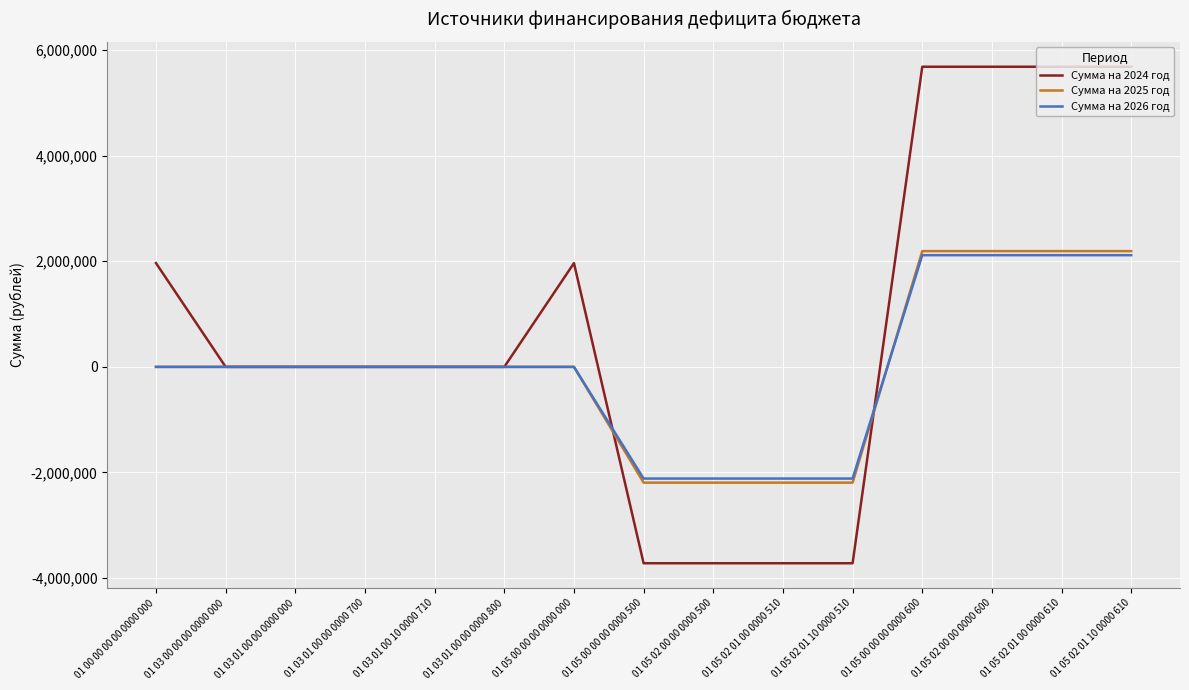

Reading left to right, list all the values displayed in this chart.

Сумма на 2024 год: 01 00 00 00 00 0000 000=1964860.3	01 03 00 00 00 0000 000=0.0	01 03 01 00 00 0000 000=0.0	01 03 01 00 00 0000 700=0.0	01 03 01 00 10 0000 710=0.0	01 03 01 00 00 0000 800=0.0	01 05 00 00 00 0000 000=1964860.3	01 05 00 00 00 0000 500=-3718571.0	01 05 02 00 00 0000 500=-3718571.0	01 05 02 01 00 0000 510=-3718571.0	01 05 02 01 10 0000 510=-3718571.0	01 05 00 00 00 0000 600=5683431.3	01 05 02 00 00 0000 600=5683431.3	01 05 02 01 00 0000 610=5683431.3	01 05 02 01 10 0000 610=5683431.3
Сумма на 2025 год: 01 00 00 00 00 0000 000=0.0	01 03 00 00 00 0000 000=0.0	01 03 01 00 00 0000 000=0.0	01 03 01 00 00 0000 700=0.0	01 03 01 00 10 0000 710=0.0	01 03 01 00 00 0000 800=0.0	01 05 00 00 00 0000 000=0.0	01 05 00 00 00 0000 500=-2192009.0	01 05 02 00 00 0000 500=-2192009.0	01 05 02 01 00 0000 510=-2192009.0	01 05 02 01 10 0000 510=-2192009.0	01 05 00 00 00 0000 600=2192009.0	01 05 02 00 00 0000 600=2192009.0	01 05 02 01 00 0000 610=2192009.0	01 05 02 01 10 0000 610=2192009.0
Сумма на 2026 год: 01 00 00 00 00 0000 000=0.0	01 03 00 00 00 0000 000=0.0	01 03 01 00 00 0000 000=0.0	01 03 01 00 00 0000 700=0.0	01 03 01 00 10 0000 710=0.0	01 03 01 00 00 0000 800=0.0	01 05 00 00 00 0000 000=0.0	01 05 00 00 00 0000 500=-2114949.0	01 05 02 00 00 0000 500=-2114949.0	01 05 02 01 00 0000 510=-2114949.0	01 05 02 01 10 0000 510=-2114949.0	01 05 00 00 00 0000 600=2114949.0	01 05 02 00 00 0000 600=2114949.0	01 05 02 01 00 0000 610=2114949.0	01 05 02 01 10 0000 610=2114949.0